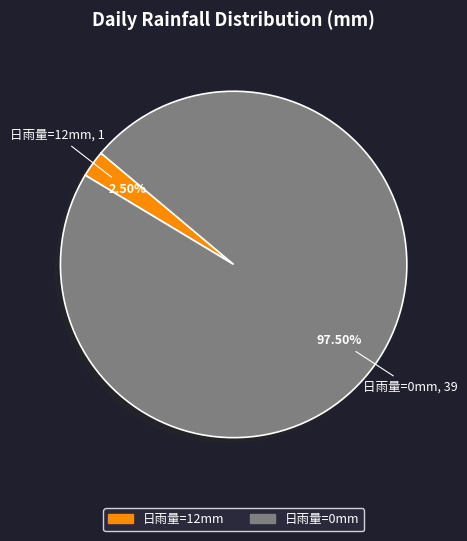

Which slice represents more than half of the pie?

日雨量=0mm